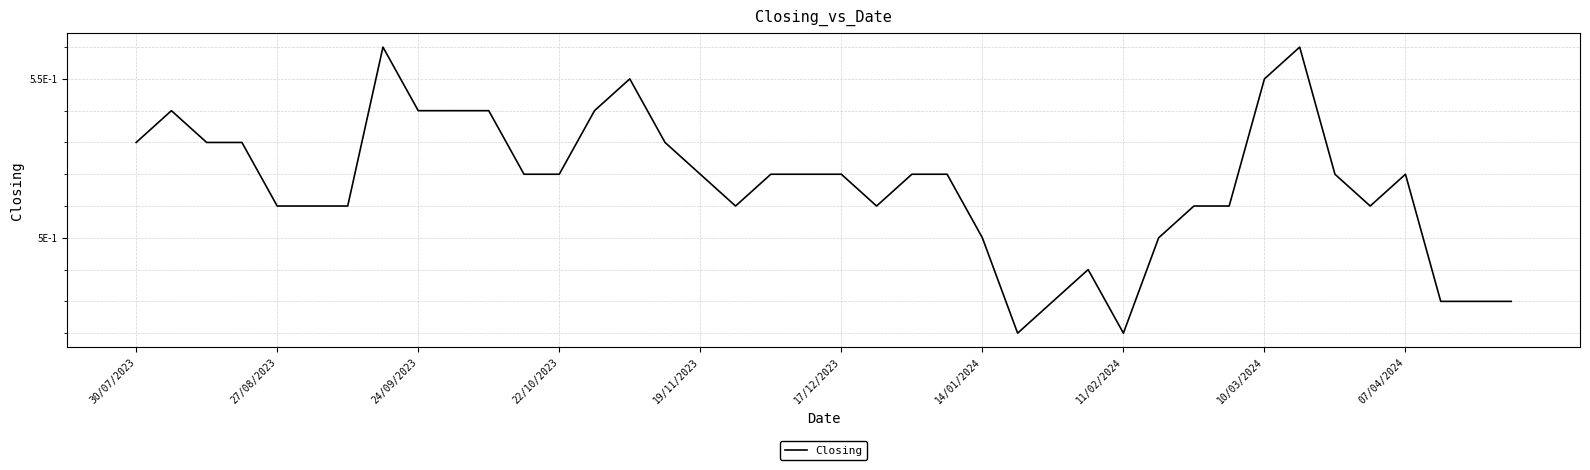

Does the chart display data point markers on the line(s)?

No